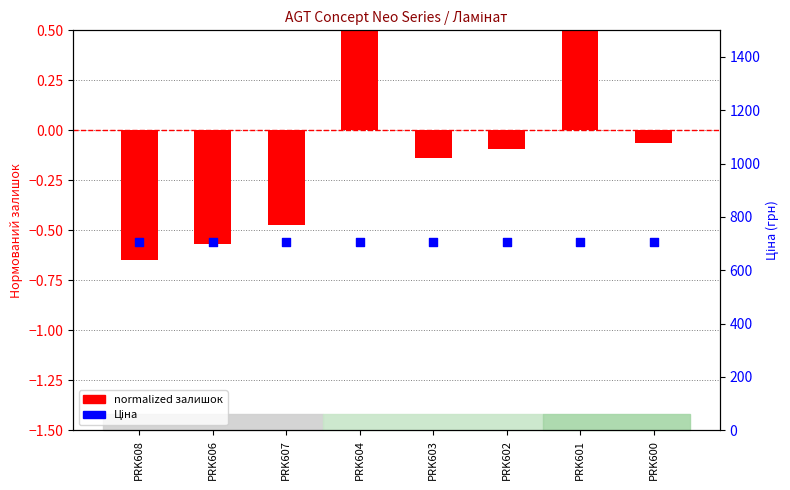

What is the total value across all series at PRK601?

706.2